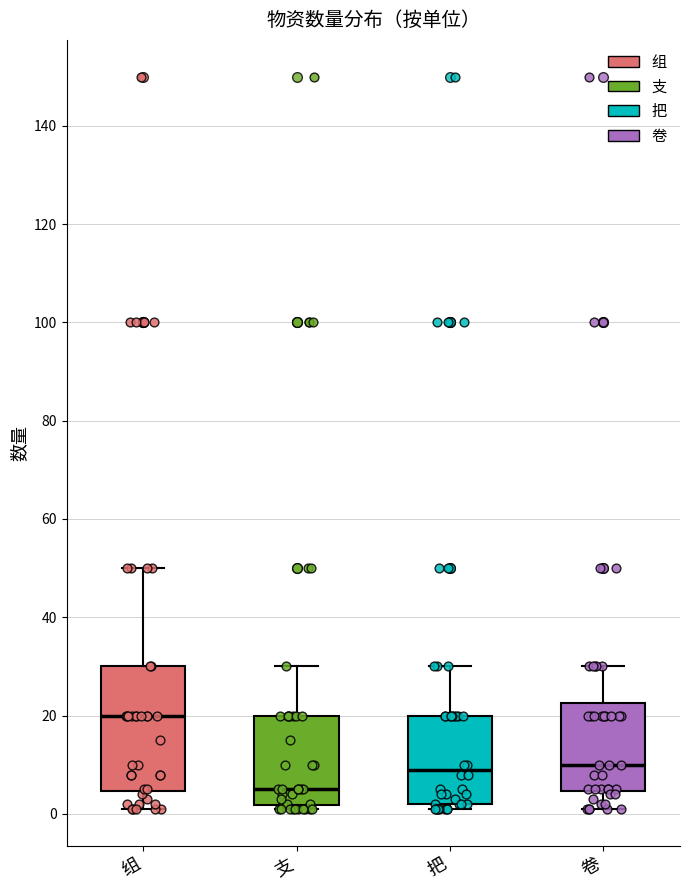

Where is the upper edge of the box for 把 on the y-axis? The values are not printed on the chart, so give them approximately, as read against the axis.

20